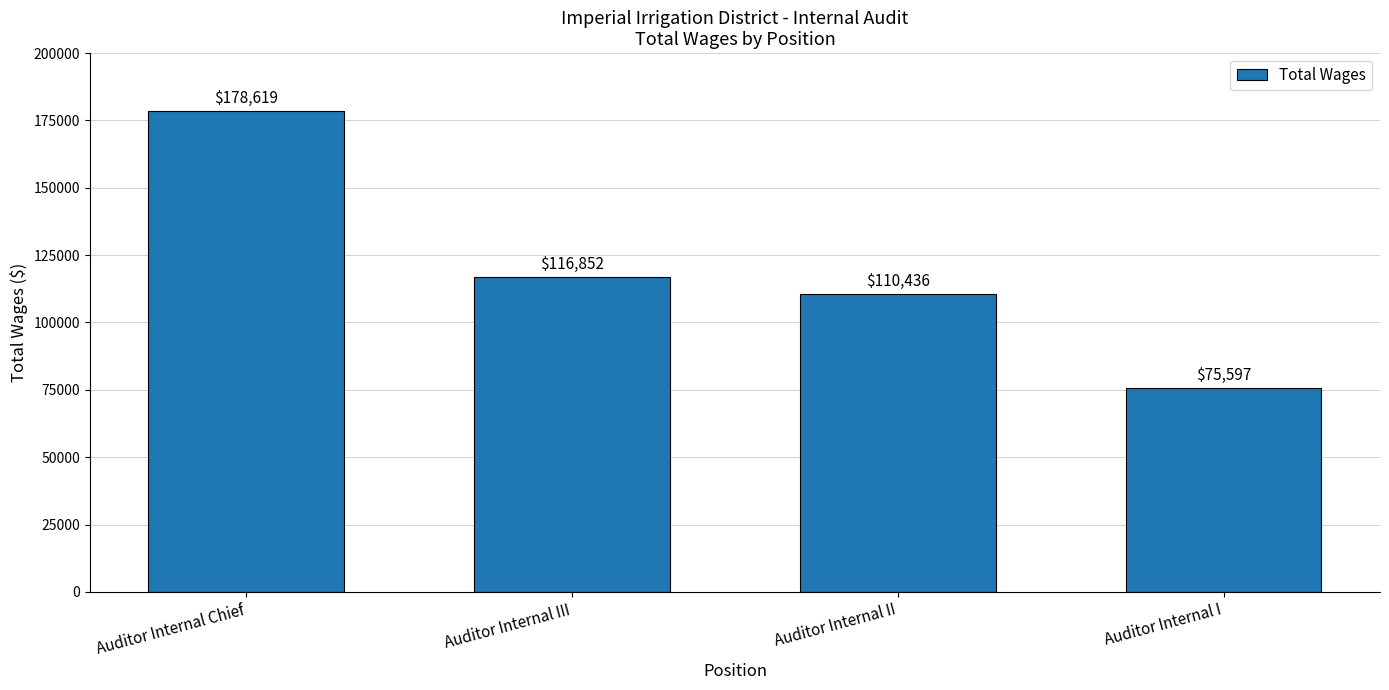

Reading right to left, extract all data points from this chart.

75597	110436	116852	178619